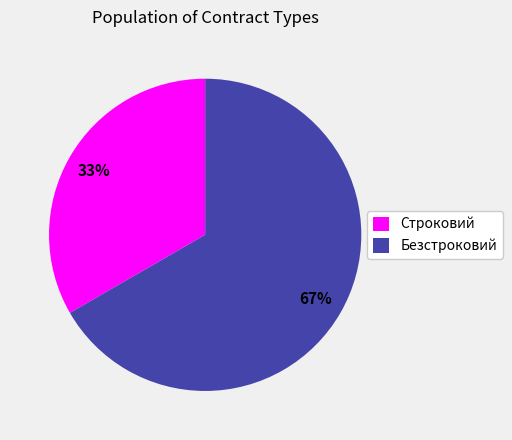

Rank the categories by value from lowest to highest.

Строковий, Безстроковий